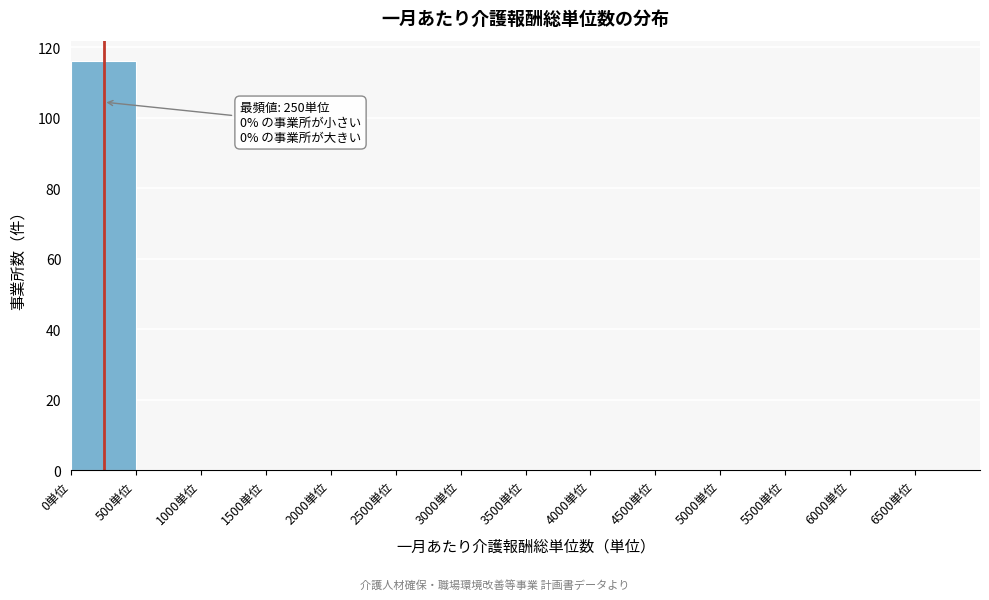

Over which range of the x-axis is the bar tallest?

0 to 500